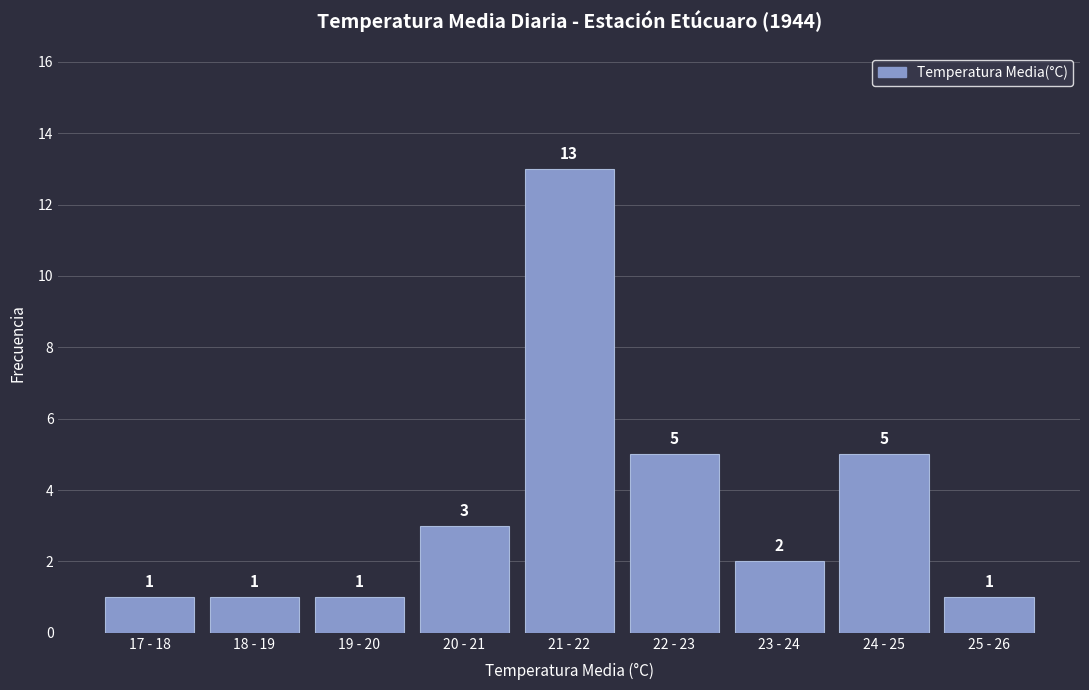

Reading left to right, what are all the values shown in this chart?

17 - 18=1	18 - 19=1	19 - 20=1	20 - 21=3	21 - 22=13	22 - 23=5	23 - 24=2	24 - 25=5	25 - 26=1